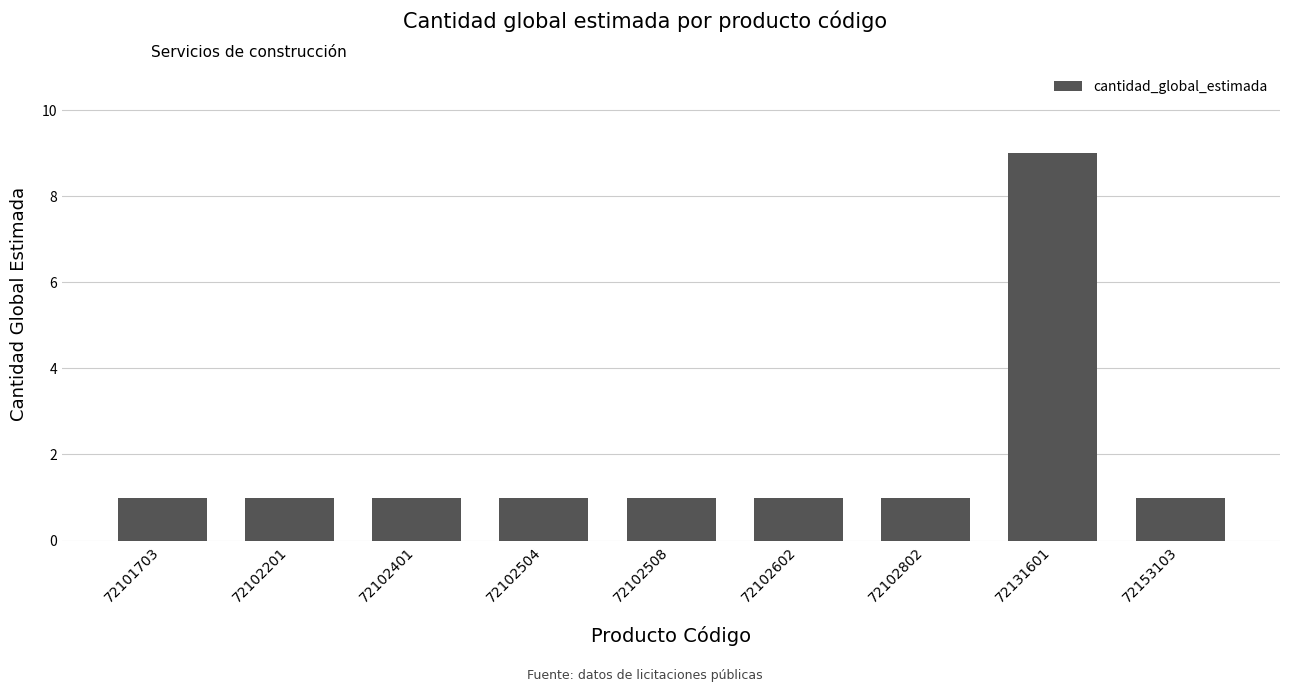

The value at 72102401 is 1. True or false?

True